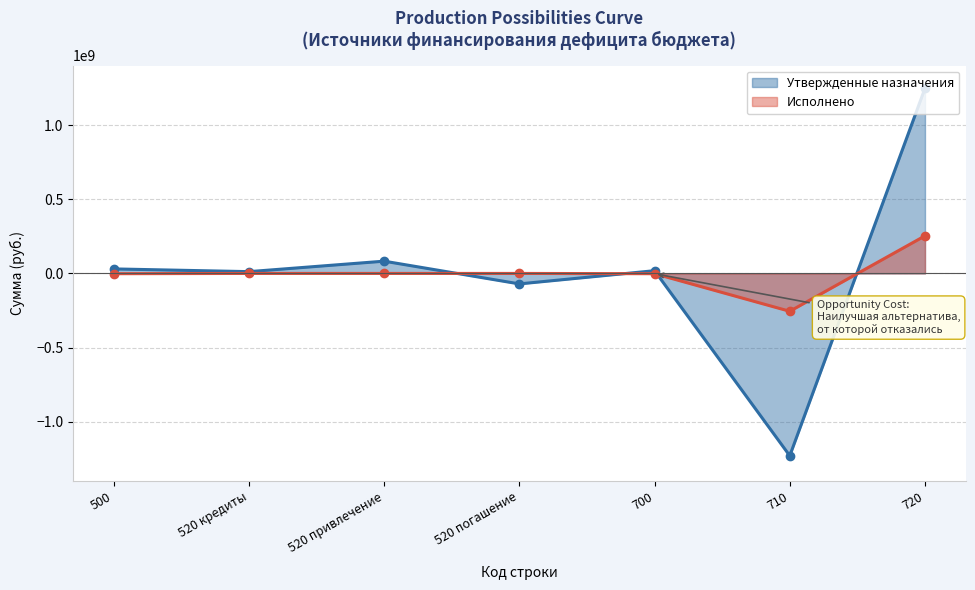

What value does the Утвержденные назначения series have at 520 кредиты?

12000000.0